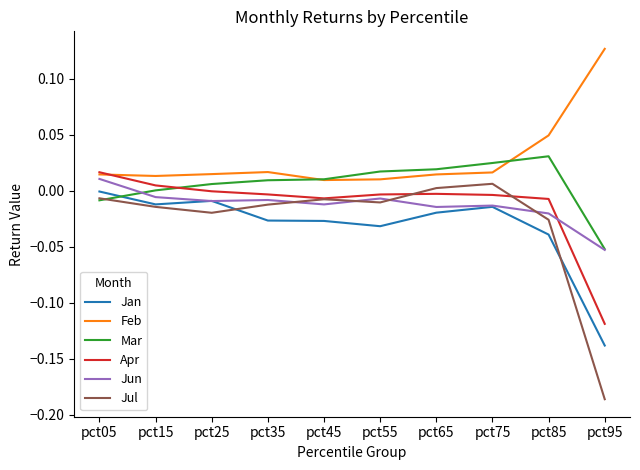

Is the value of Jul at pct65 greater than the value of Jun at pct75?

Yes